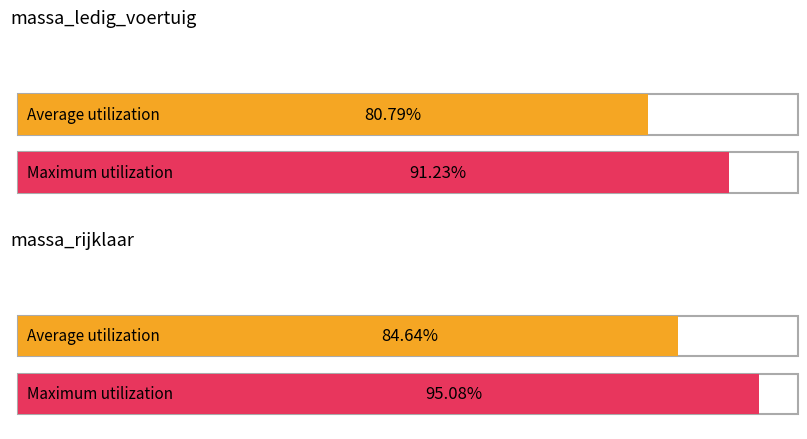

Rank the series by their maximum value, from highest to lowest.

massa_rijklaar, massa_ledig_voertuig